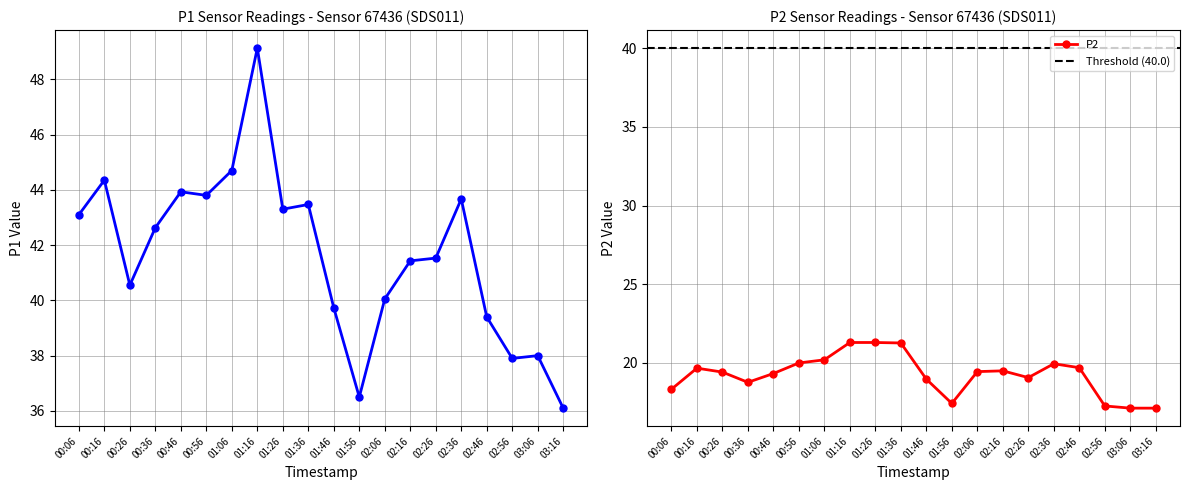

Is it true that P1 equals 43.9 at 00:46?

True